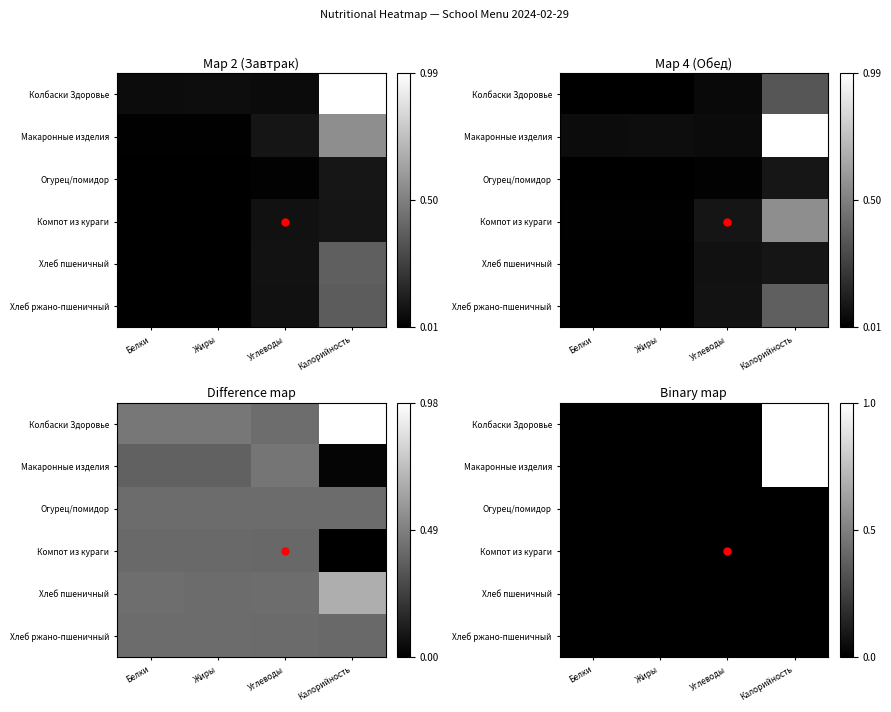

True or false: Макаронные изделия has a value of -1 at Жиры.

False